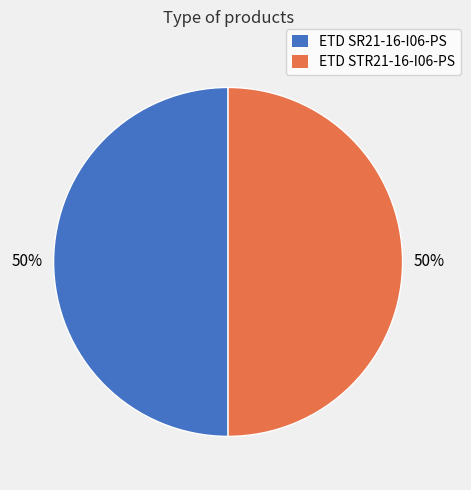

To the nearest percent, what percentage of the pie is ETD STR21-16-I06-PS?

50%